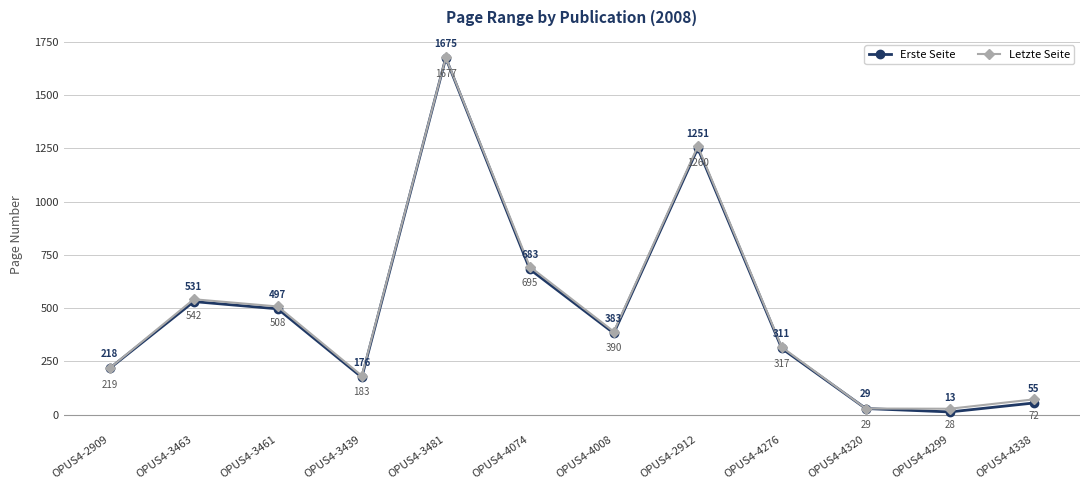

Is this an area chart (filled region under the line)?

No